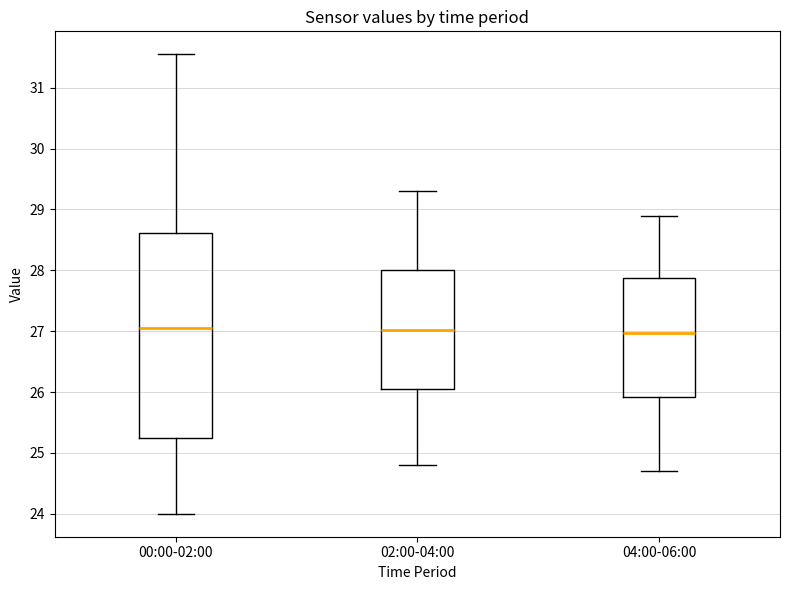

Reading left to right, transcribe this box plot: for each box, give where its median line is, the range the box spans, and where its two whiskers end, as read against the y-axis. The values are not printed on the chart, so give them approximately, as read against the axis.

00:00-02:00: median 27.1, box 25.2 to 28.6, whiskers 24.0 to 31.6
02:00-04:00: median 27.0, box 26.1 to 28.0, whiskers 24.8 to 29.3
04:00-06:00: median 27.0, box 25.9 to 27.9, whiskers 24.7 to 28.9